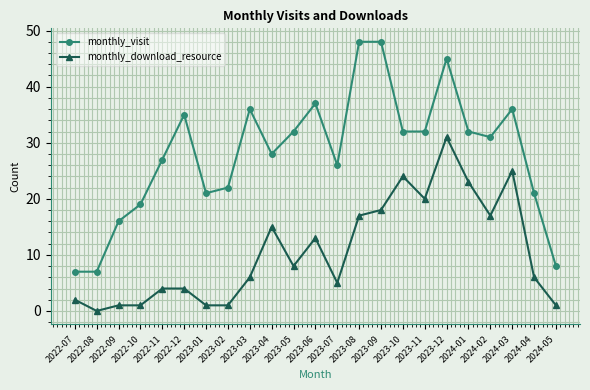

True or false: monthly_download_resource and monthly_visit cross at least once.

False